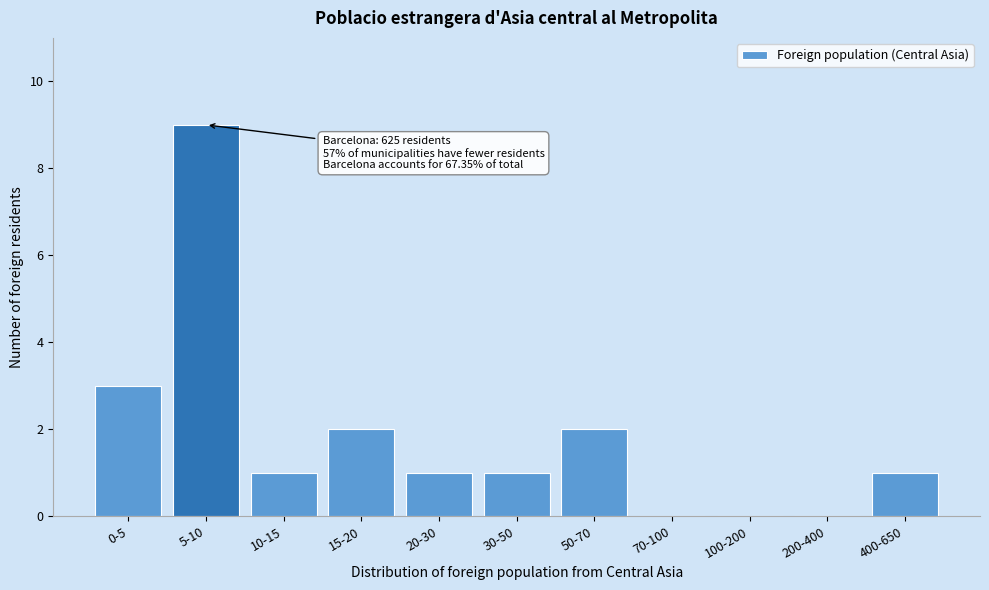

Reading left to right, transcribe all the data shown in this chart.

0-5=3	5-10=9	10-15=1	15-20=2	20-30=1	30-50=1	50-70=2	70-100=0	100-200=0	200-400=0	400-650=1